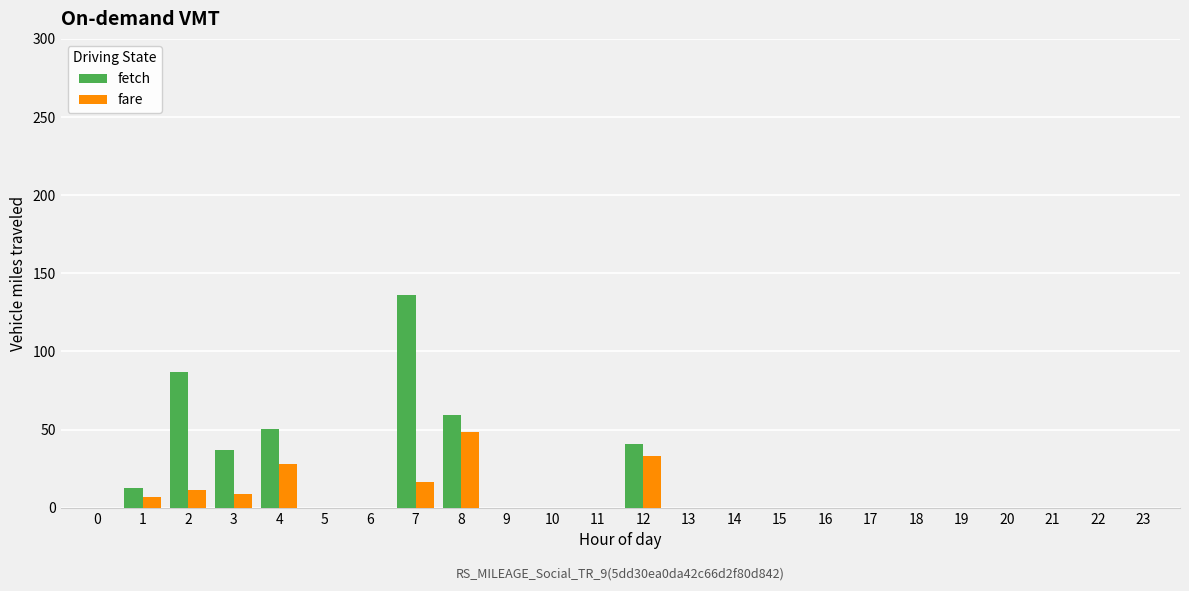

At which label is fetch closest to 67?

8